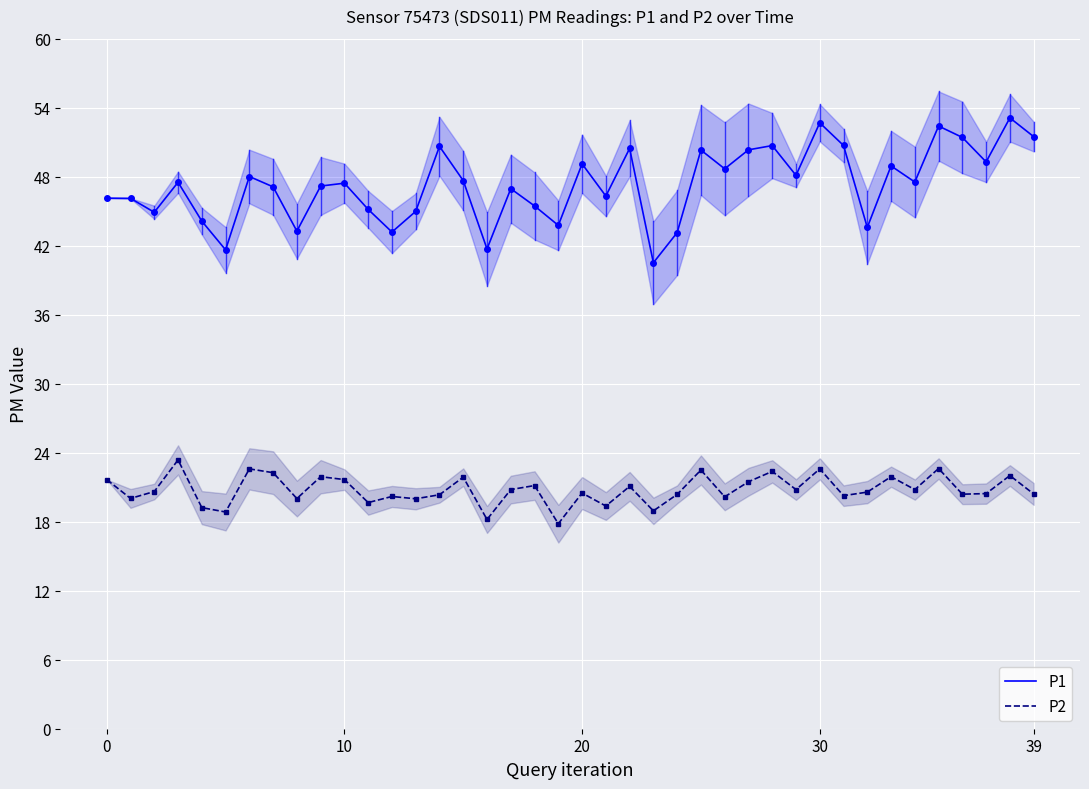

What are all the series names shown in the legend?

P1, P2